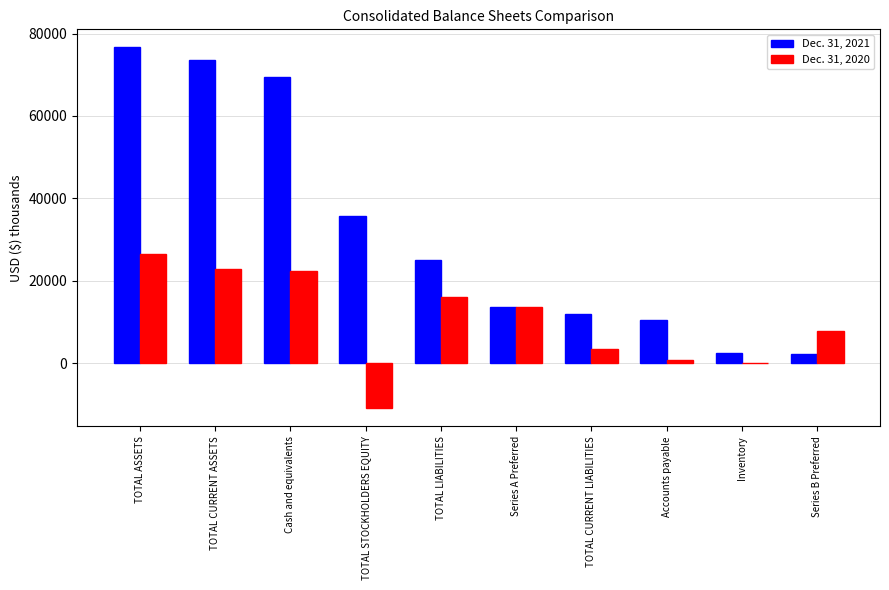

Which series has the widest spread of values?

Dec. 31, 2021